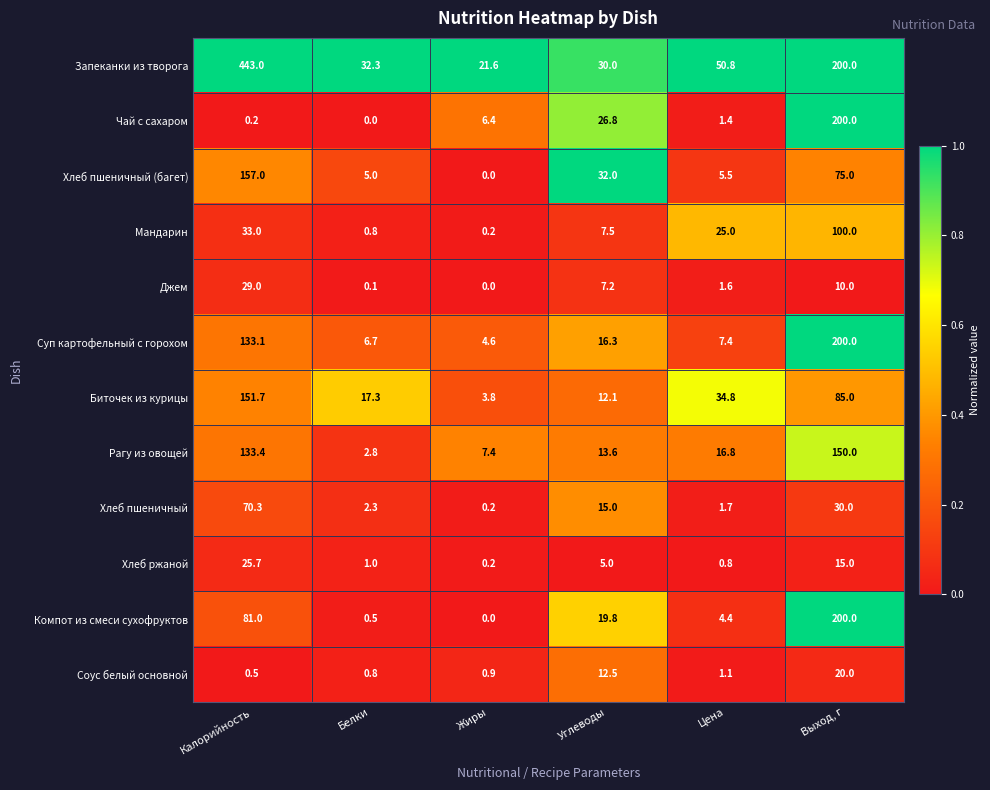

Where is Мандарин nearest to the value 50?

Калорийность